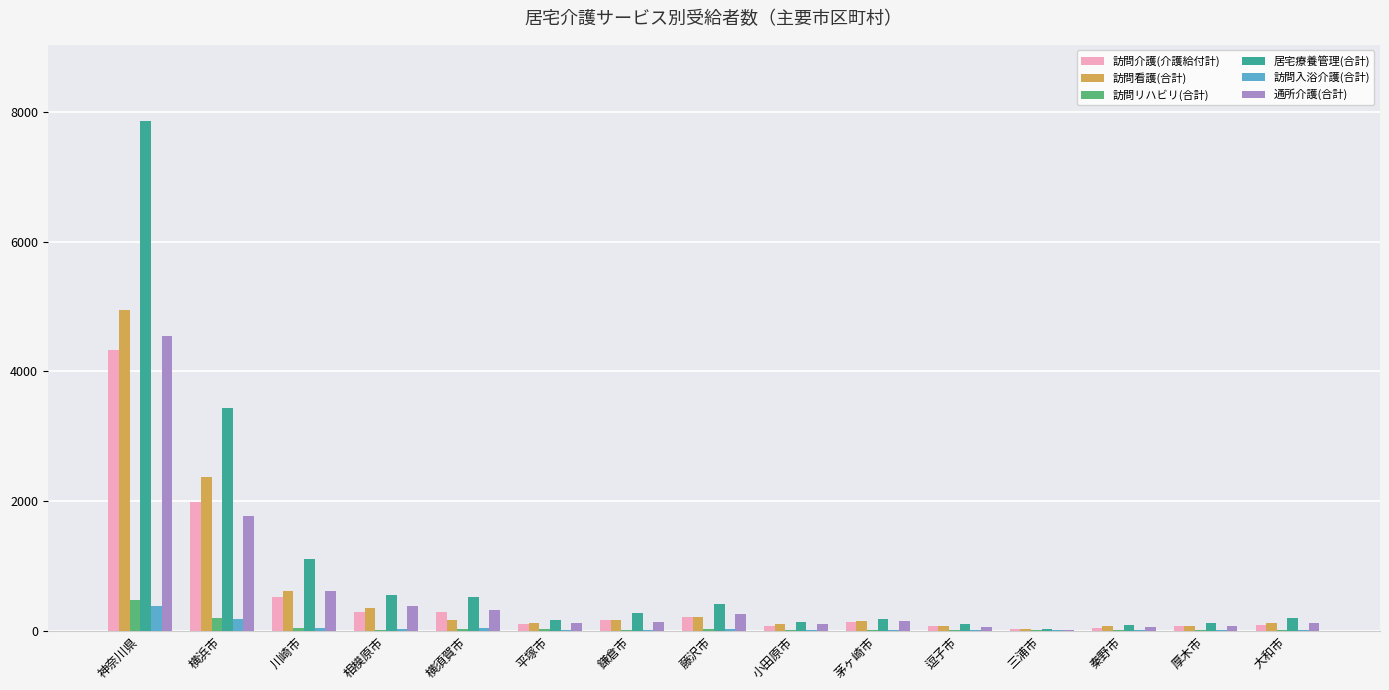

What is the greatest value displayed?

7856